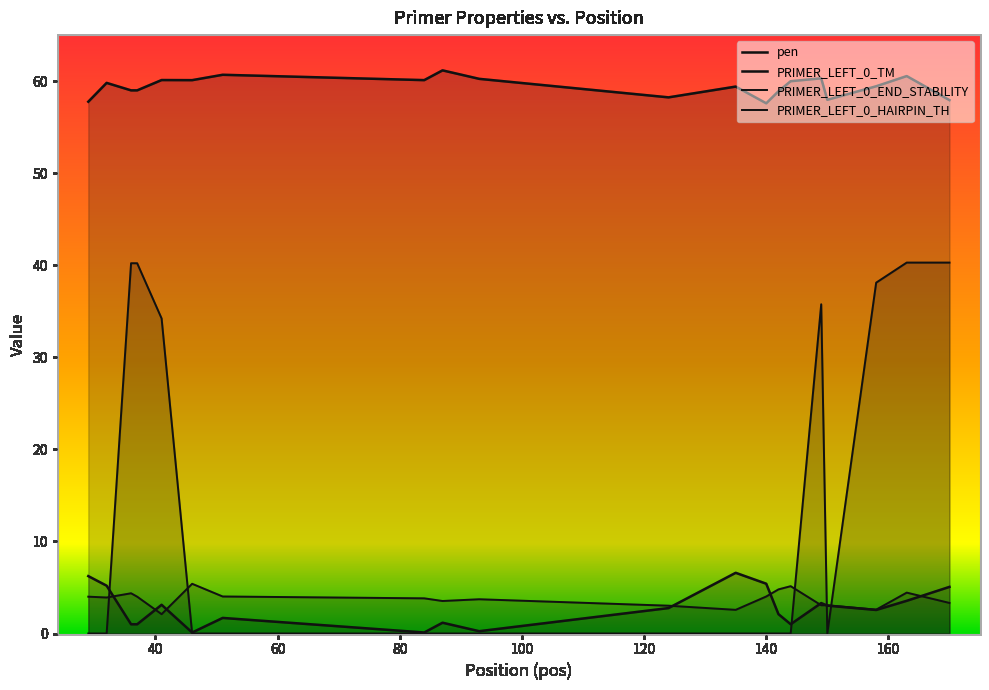

What is the sum of the PRIMER_LEFT_0_END_STABILITY values at 41 and 29?

6.1